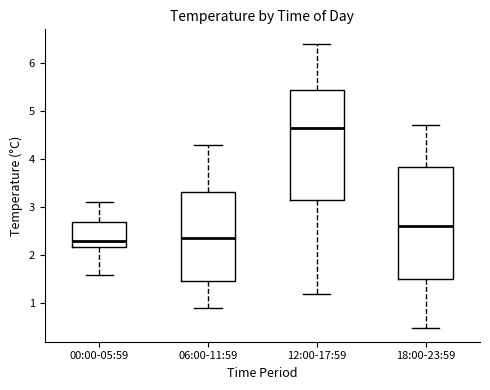

Reading left to right, read every box against the y-axis: the position of its median line, the range the box covers, and the ends of its whiskers. The values are not printed on the chart, so give them approximately, as read against the axis.

00:00-05:59: median 2.3, box 2.2 to 2.7, whiskers 1.6 to 3.1
06:00-11:59: median 2.4, box 1.5 to 3.3, whiskers 0.9 to 4.3
12:00-17:59: median 4.7, box 3.2 to 5.4, whiskers 1.2 to 6.4
18:00-23:59: median 2.6, box 1.5 to 3.8, whiskers 0.5 to 4.7